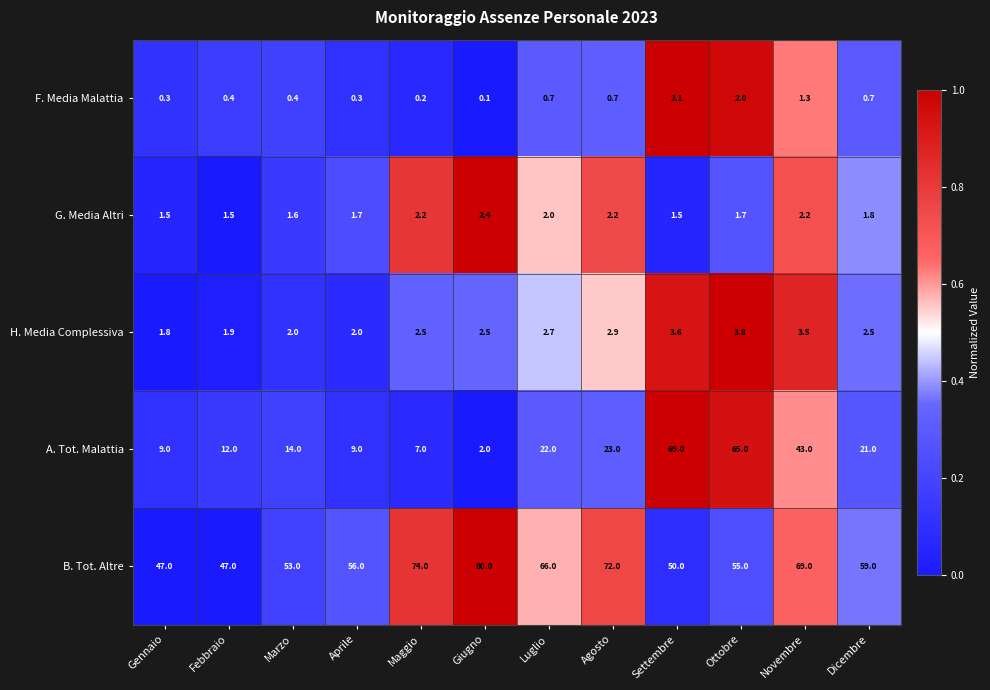

List the series in order of their peak value, lowest first.

F. Media Malattia, G. Media Altri, H. Media Complessiva, A. Tot. Malattia, B. Tot. Altre